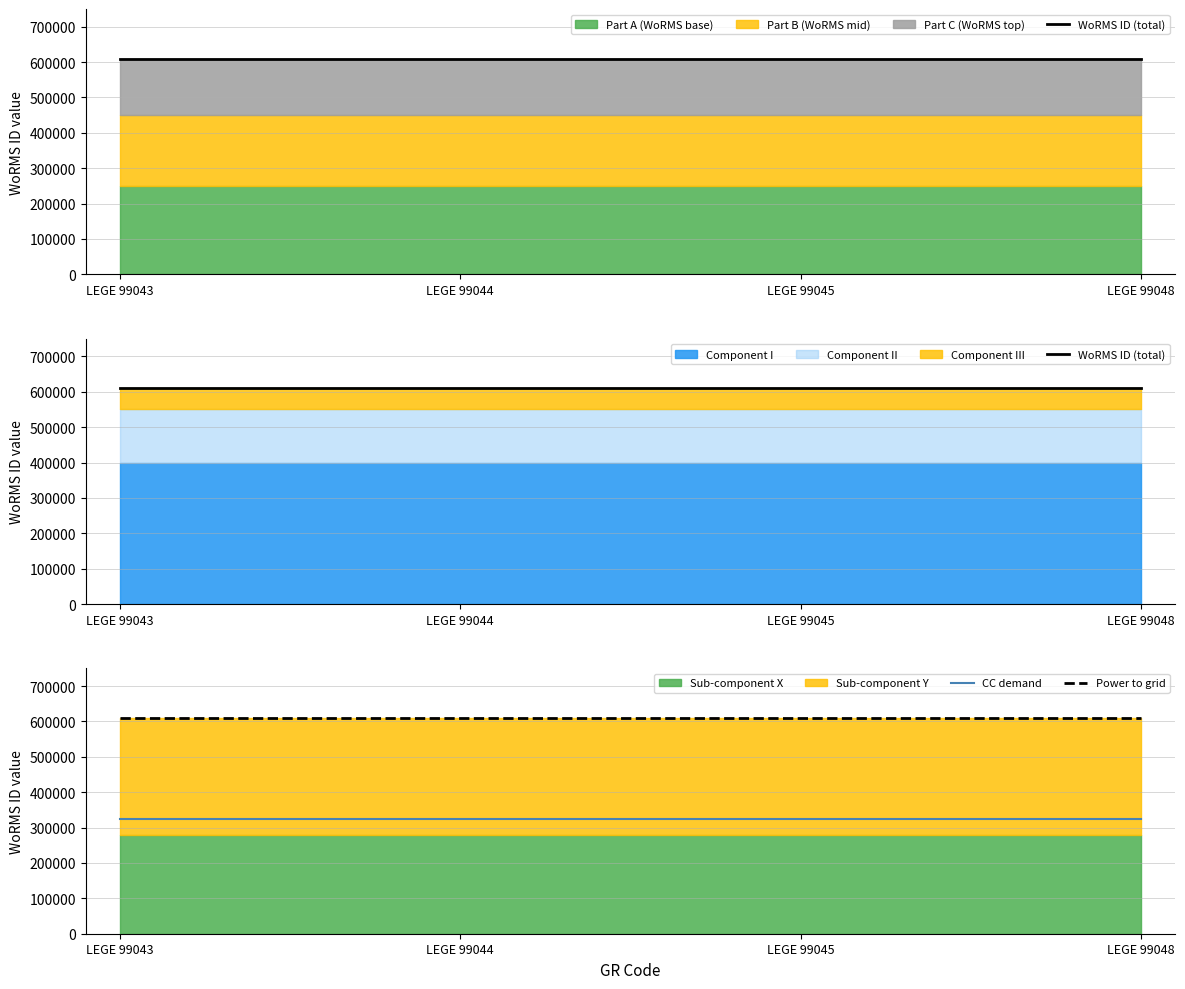

What value does the WoRMS ID (total) series have at LEGE 99043?

609461.0